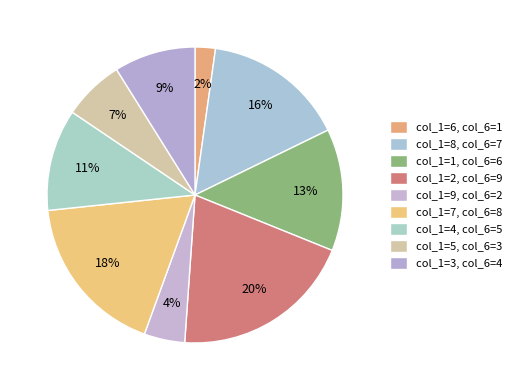

How many segments does this pie chart have?

9